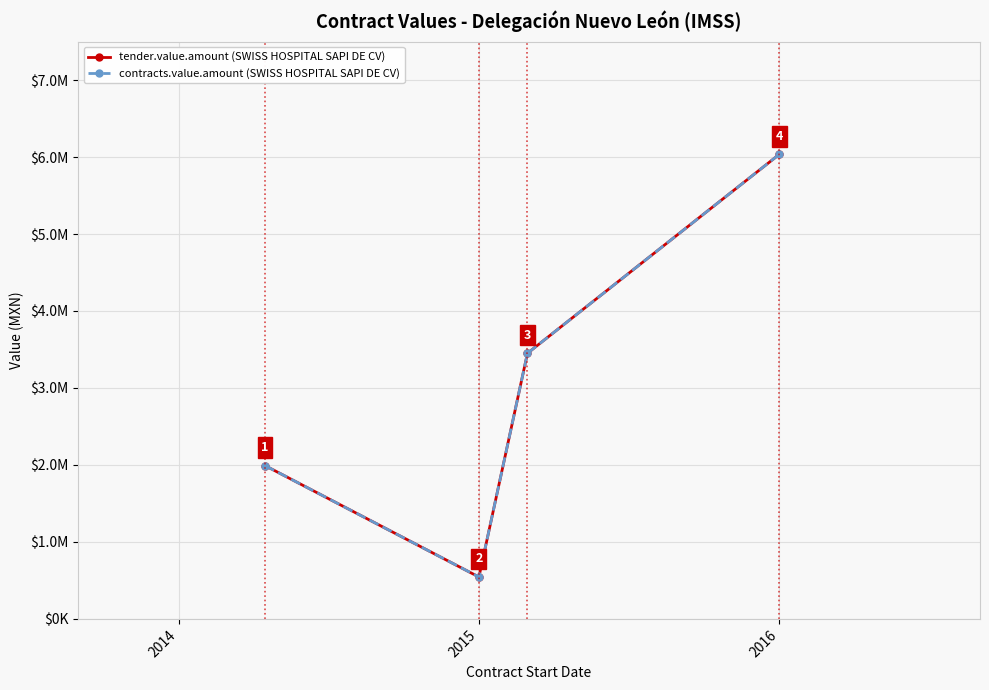

What is the value of the tender.value.amount (SWISS HOSPITAL SAPI DE CV) point at the 2nd from the left?

544464.0